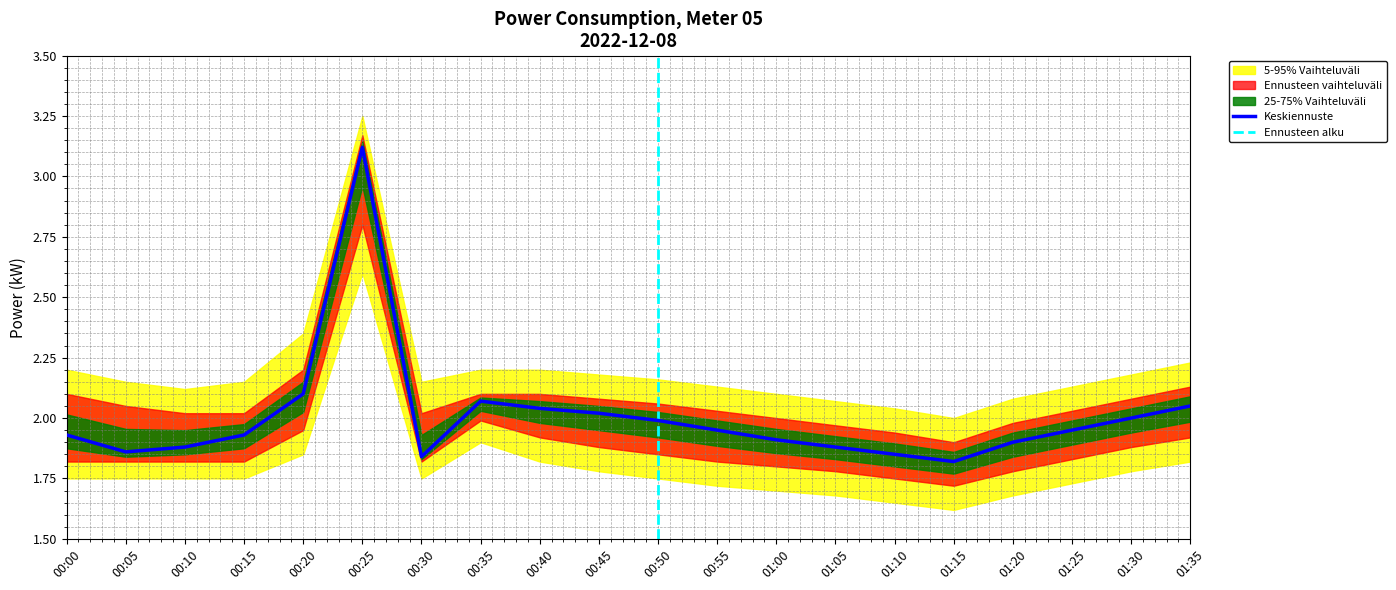

In power_lower, how many points are higher than both neighbors (excluding endpoints)?

2